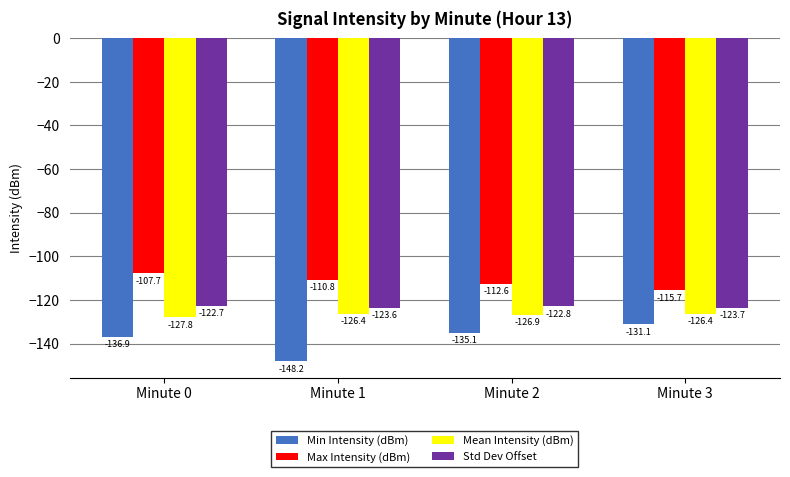

The value of Max Intensity (dBm) at Minute 0 is -152.3. True or false?

False